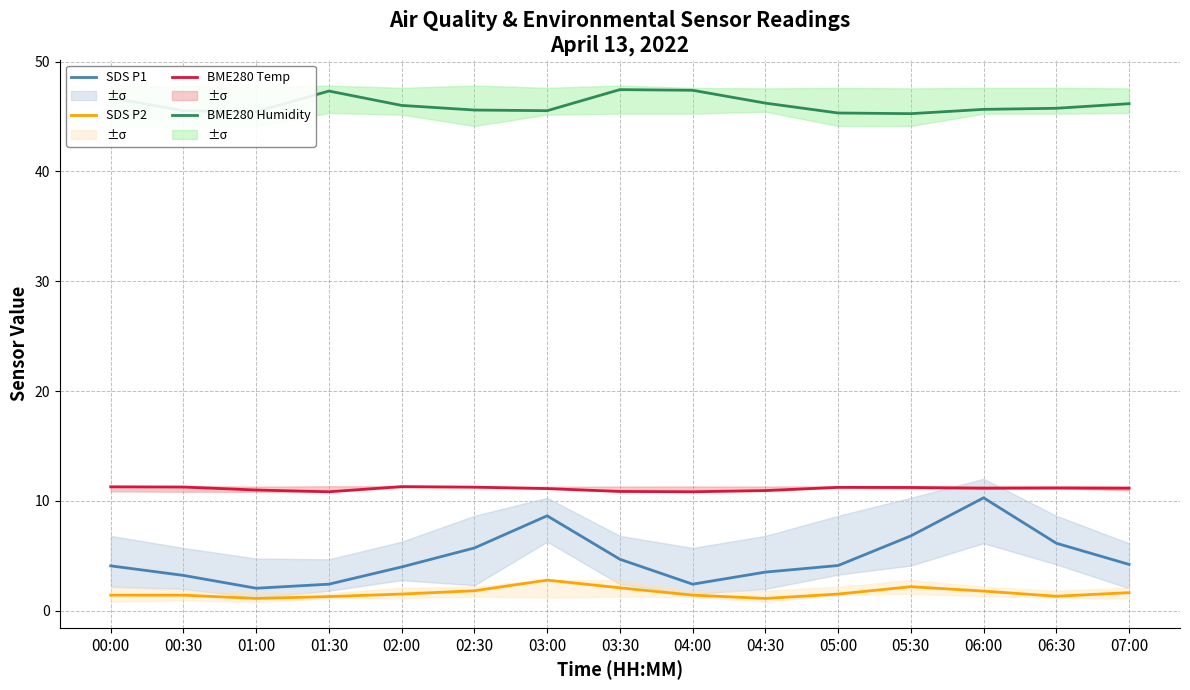

What is the label of the 15th point from the left?

07:00